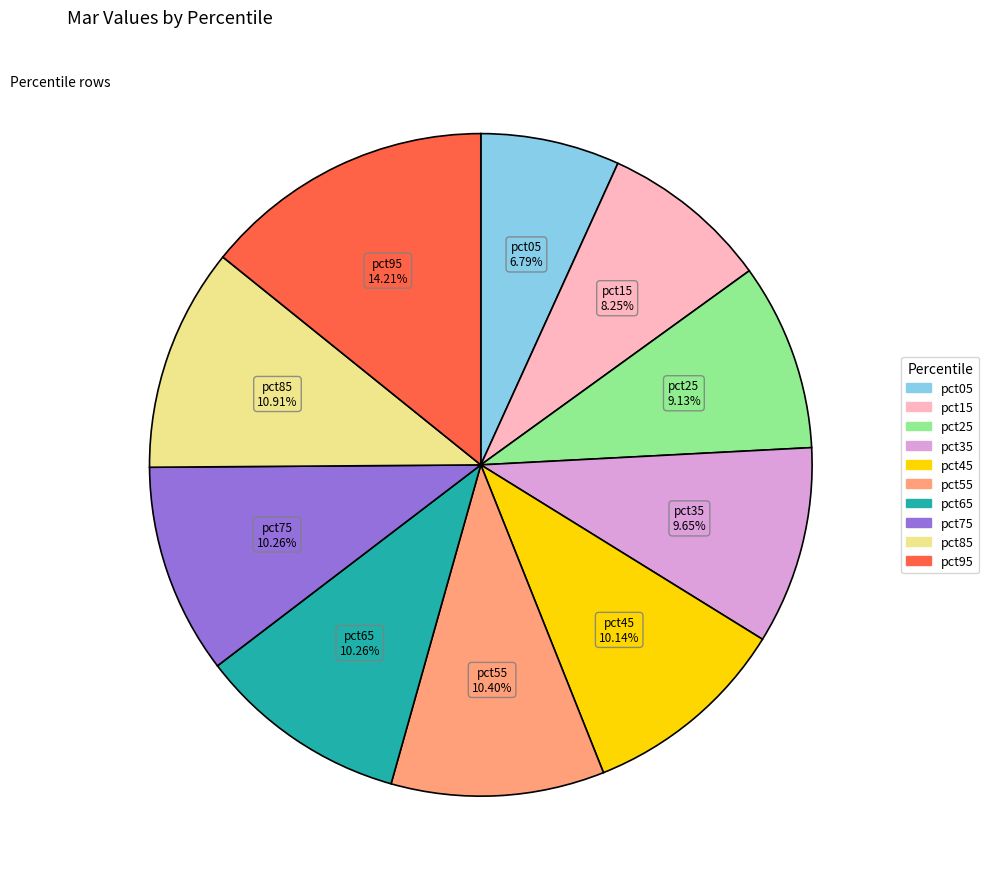

To the nearest percent, what portion does pct65 represent?

10%